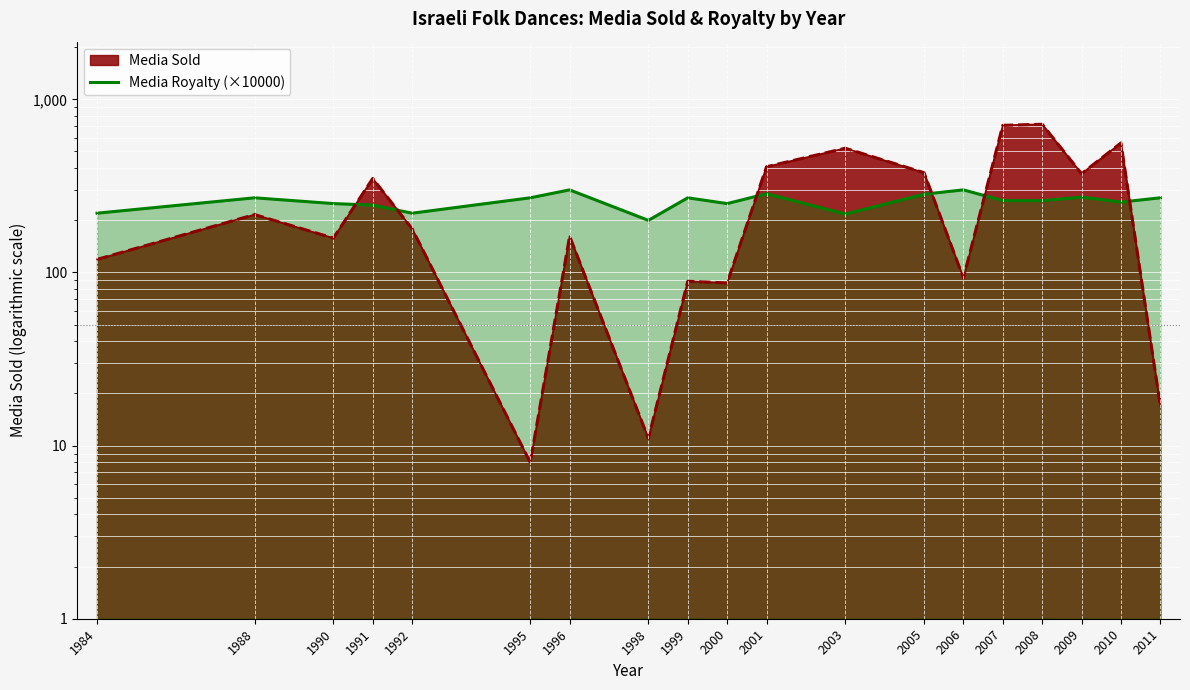

Where does the data first go above 260?

1988